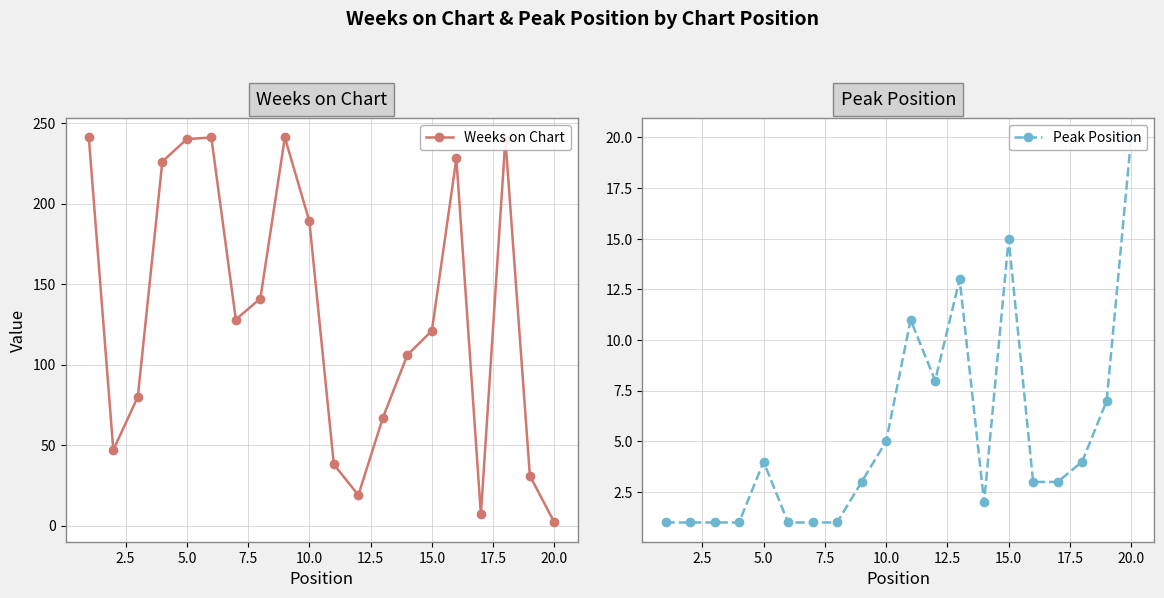

In Weeks on Chart, how many points are lower than both neighbors (excluding endpoints)?

4